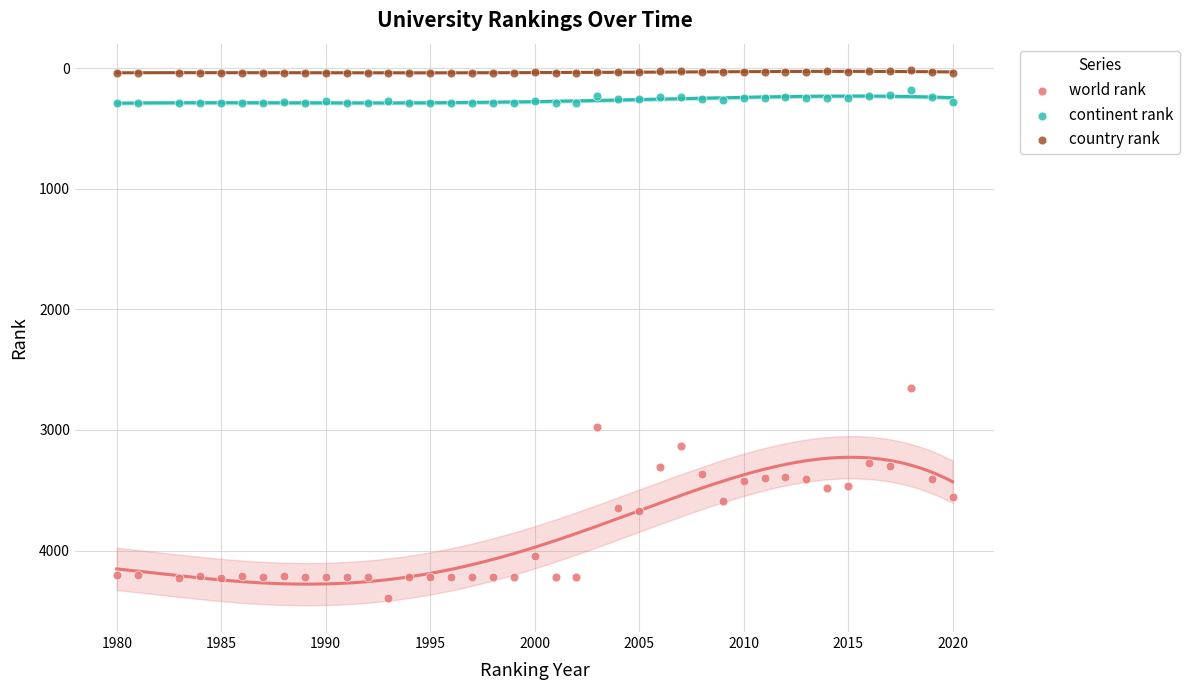

What are all the series names shown in the legend?

world rank, continent rank, country rank